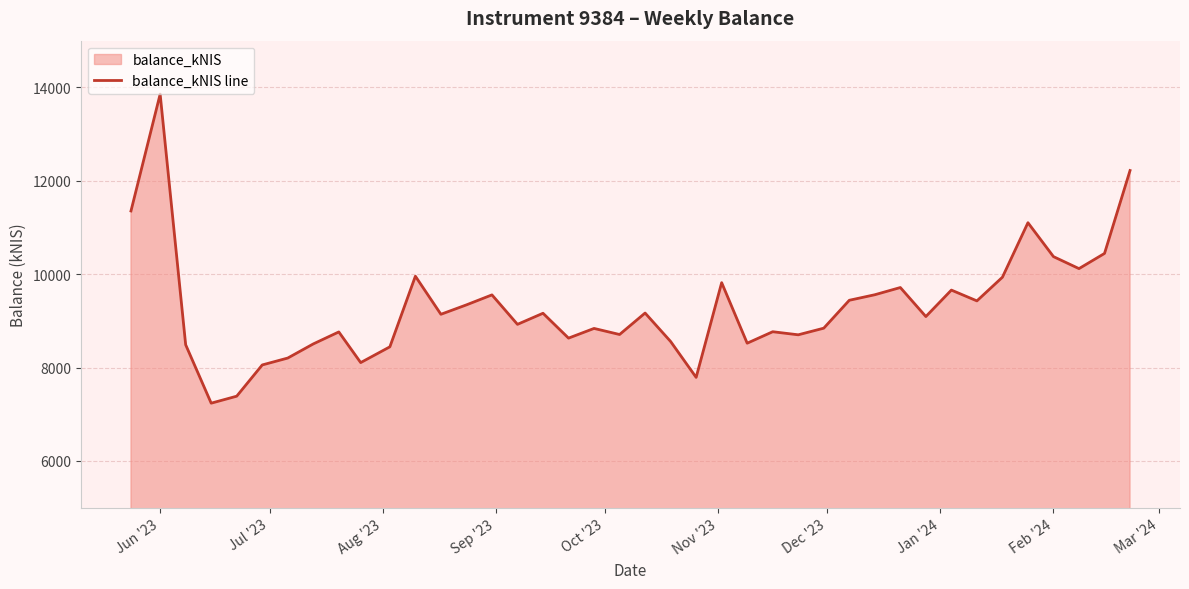

What is the smallest value displayed?

7235.9